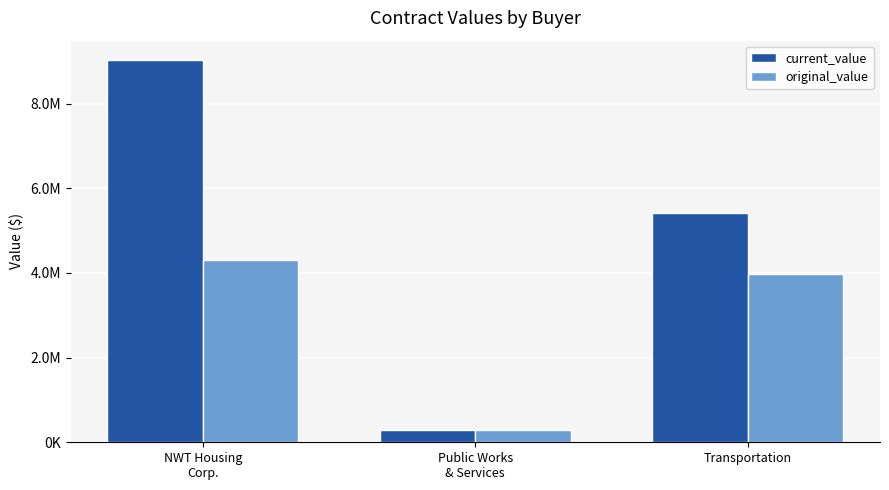

At which label is original_value closest to 2295808?

Transportation